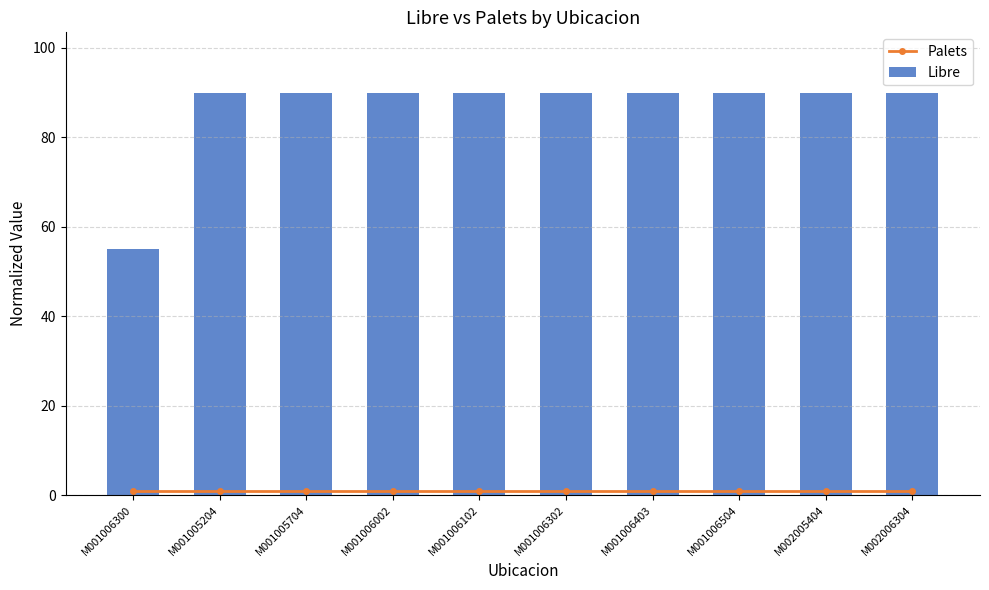

Reading left to right, what are all the values shown in this chart?

Palets: 1	1	1	1	1	1	1	1	1	1
Libre: 55	90	90	90	90	90	90	90	90	90